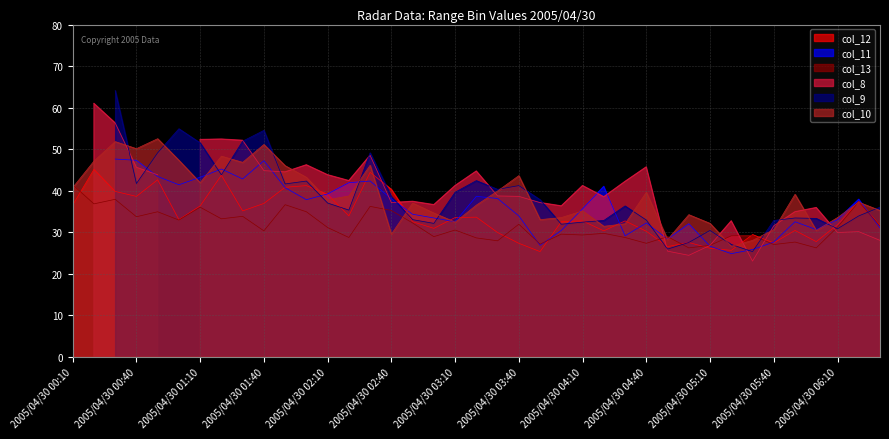

How many data points in col_13 are less than 30?

18